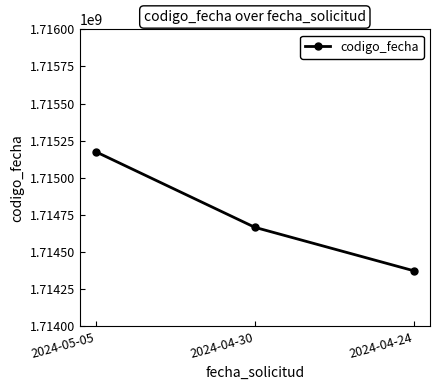

How many distinct data groups are displayed?

1